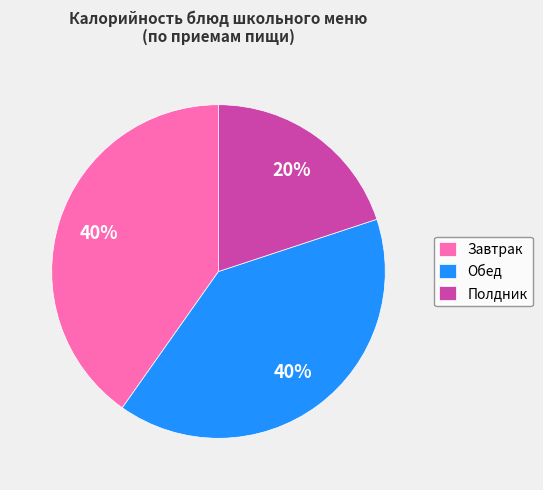

Is there a majority slice in this chart?

No